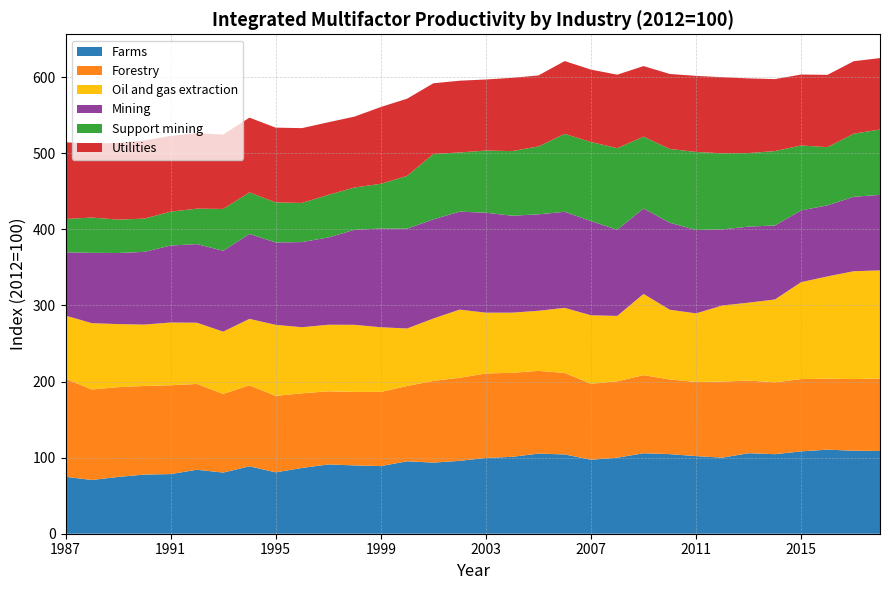

Reading left to right, what are all the values shown in this chart?

Farms: 1987=74.8	1988=70.6	1989=74.6	1990=77.8	1991=78.4	1992=84.1	1993=80.4	1994=88.6	1995=80.7	1996=86.4	1997=91.1	1998=89.8	1999=88.9	2000=95.2	2001=93.5	2002=95.8	2003=99.6	2004=101.1	2005=105.3	2006=104.2	2007=97.2	2008=99.9	2009=105.7	2010=104.6	2011=102.0	2012=100.0	2013=105.8	2014=104.5	2015=108.2	2016=110.5	2017=109.1	2018=108.7
Forestry: 1987=128.8	1988=118.9	1989=118.0	1990=116.5	1991=116.8	1992=112.8	1993=103.4	1994=106.5	1995=100.5	1996=98.1	1997=96.1	1998=96.6	1999=97.5	2000=99.0	2001=107.4	2002=109.2	2003=111.1	2004=110.4	2005=108.8	2006=107.1	2007=99.8	2008=100.5	2009=102.7	2010=98.2	2011=97.4	2012=100.0	2013=95.5	2014=94.5	2015=95.0	2016=93.3	2017=94.2	2018=95.3
Oil and gas extraction: 1987=83.0	1988=87.2	1989=82.9	1990=80.7	1991=82.4	1992=80.5	1993=81.8	1994=87.3	1995=93.4	1996=86.8	1997=87.5	1998=88.2	1999=85.0	2000=75.6	2001=82.0	2002=89.5	2003=79.9	2004=79.1	2005=78.9	2006=85.6	2007=90.0	2008=85.9	2009=106.8	2010=91.6	2011=90.2	2012=100.0	2013=102.4	2014=108.8	2015=127.5	2016=134.4	2017=141.7	2018=142.1
Mining: 1987=83.2	1988=92.4	1989=93.4	1990=95.6	1991=101.2	1992=103.3	1993=106.3	1994=111.6	1995=108.3	1996=111.9	1997=114.7	1998=124.8	1999=129.8	2000=131.2	2001=130.3	2002=128.8	2003=131.4	2004=127.4	2005=126.8	2006=126.3	2007=123.8	2008=113.2	2009=112.3	2010=114.3	2011=109.5	2012=100.0	2013=99.9	2014=97.3	2015=94.3	2016=93.4	2017=97.9	2018=99.2
Support mining: 1987=43.7	1988=46.4	1989=43.9	1990=43.7	1991=44.5	1992=46.6	1993=55.0	1994=54.6	1995=52.6	1996=51.4	1997=55.9	1998=55.7	1999=58.7	2000=69.4	2001=85.9	2002=77.8	2003=81.7	2004=84.9	2005=89.2	2006=102.4	2007=103.9	2008=107.3	2009=94.4	2010=97.0	2011=102.6	2012=100.0	2013=96.7	2014=97.8	2015=85.3	2016=76.5	2017=82.9	2018=85.9
Utilities: 1987=100.8	1988=97.1	1989=100.8	1990=102.7	1991=99.6	1992=99.4	1993=97.7	1994=98.3	1995=98.3	1996=98.3	1997=95.5	1998=93.2	1999=100.9	2000=101.4	2001=92.9	2002=94.3	2003=93.4	2004=96.3	2005=93.3	2006=95.7	2007=95.2	2008=96.5	2009=92.7	2010=98.6	2011=100.0	2012=100.0	2013=98.1	2014=94.6	2015=93.3	2016=95.0	2017=95.2	2018=93.9